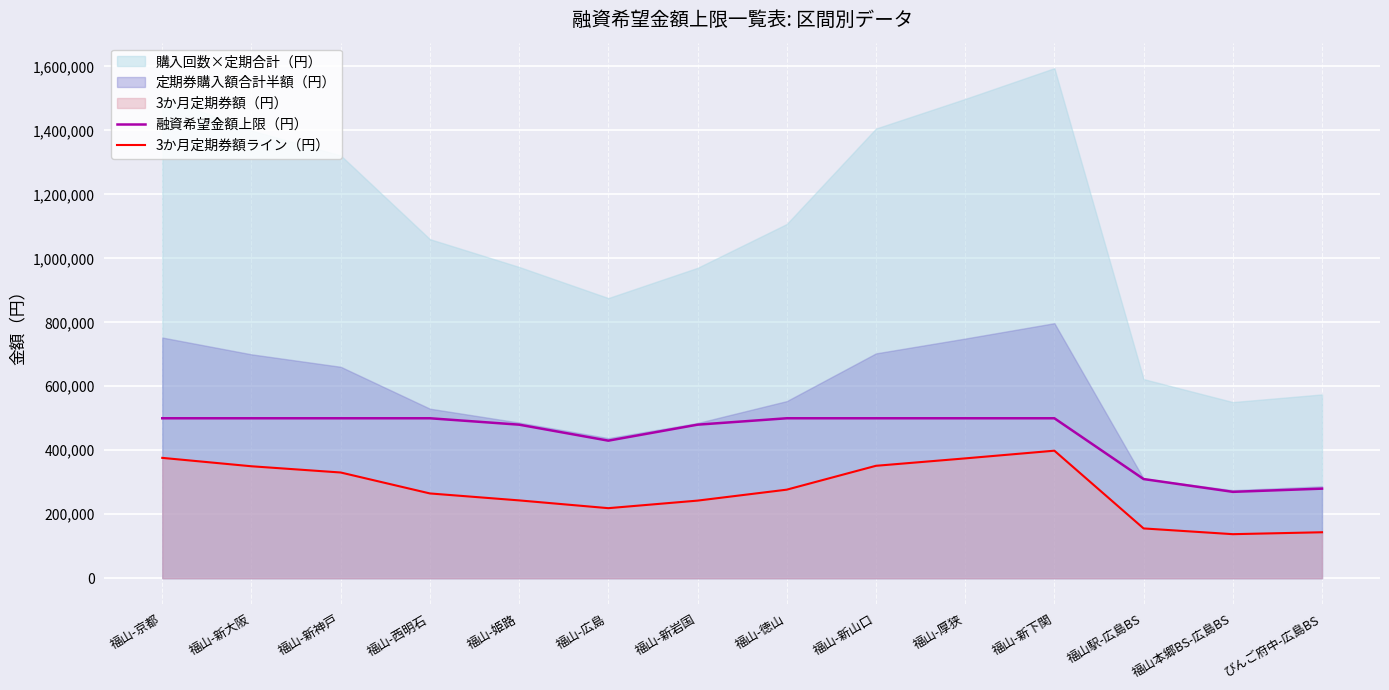

Where is 3か月定期券額ライン（円） nearest to the value 268140?

福山-西明石